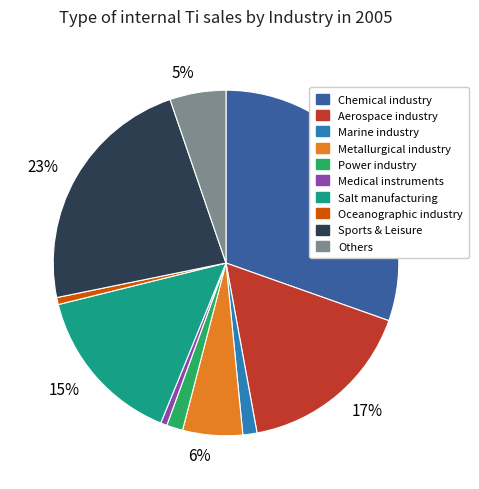

Is it true that Oceanographic industry is 1% of the pie?

True